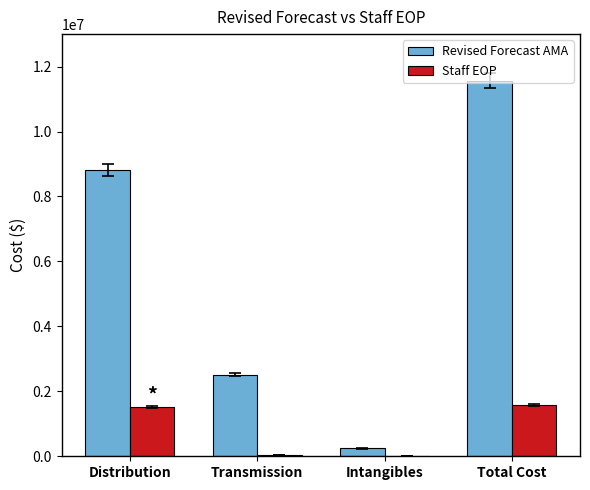

Is the value of Staff EOP at Total Cost greater than the value of Revised Forecast AMA at Intangibles?

Yes